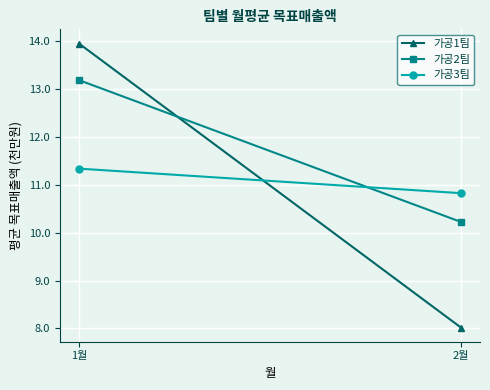

How many data points in 가공2팀 are less than 13?

1